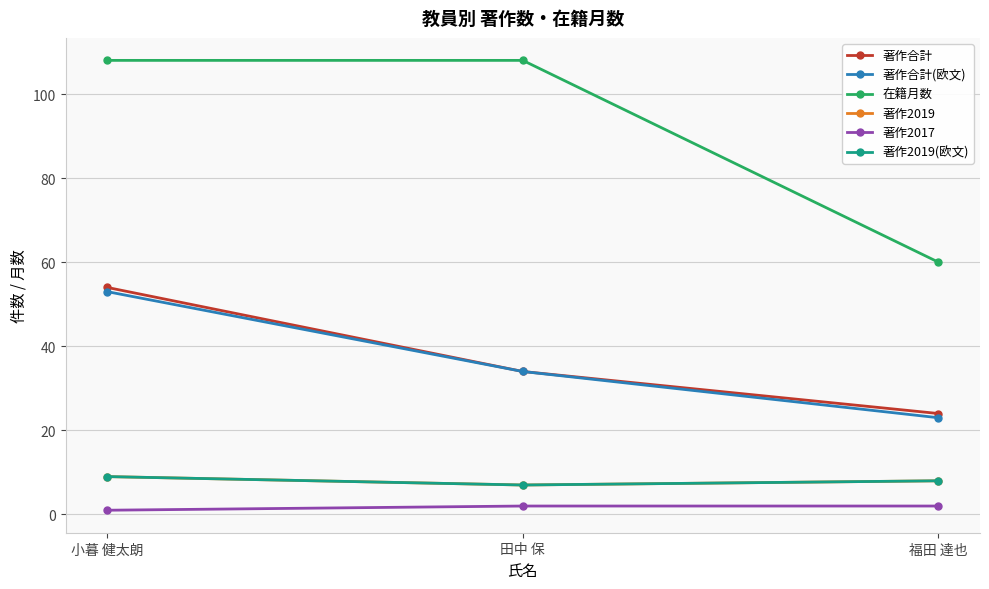

What is the value of the 在籍月数 point at the 3rd from the left?

60